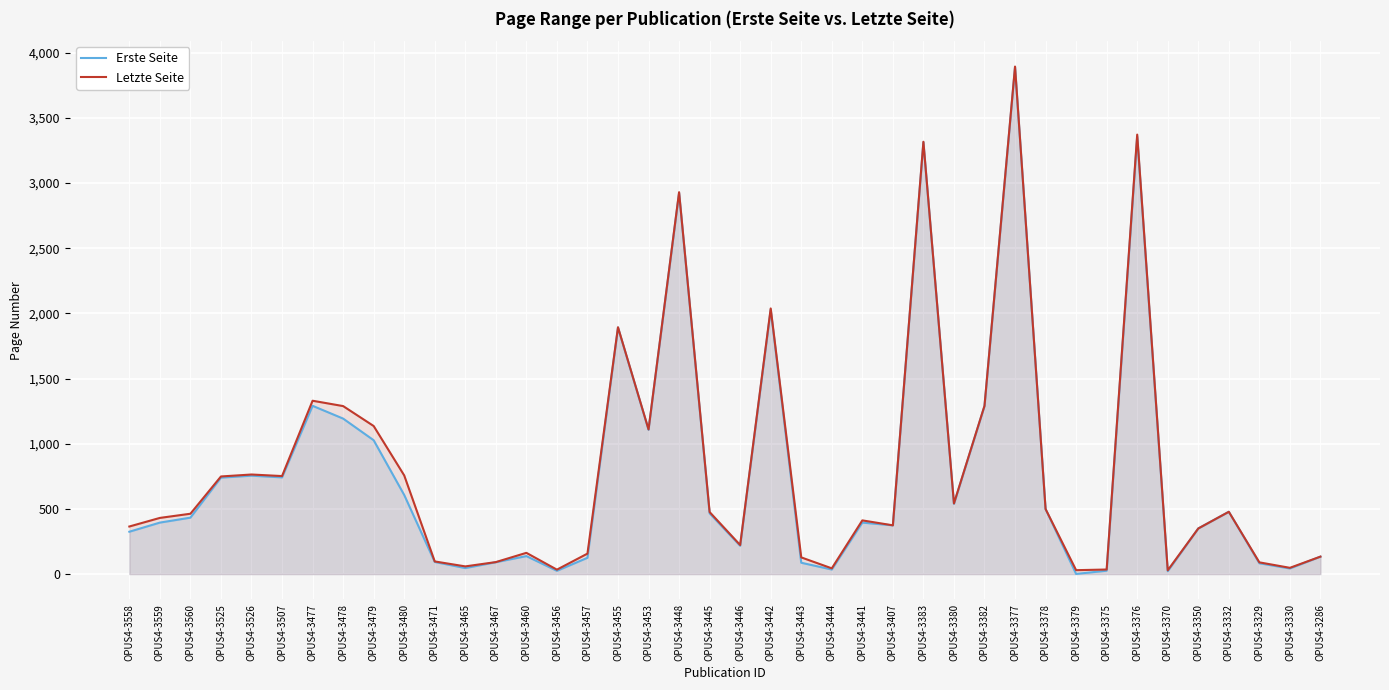

Rank the series by their average value, from lowest to highest.

Erste Seite, Letzte Seite